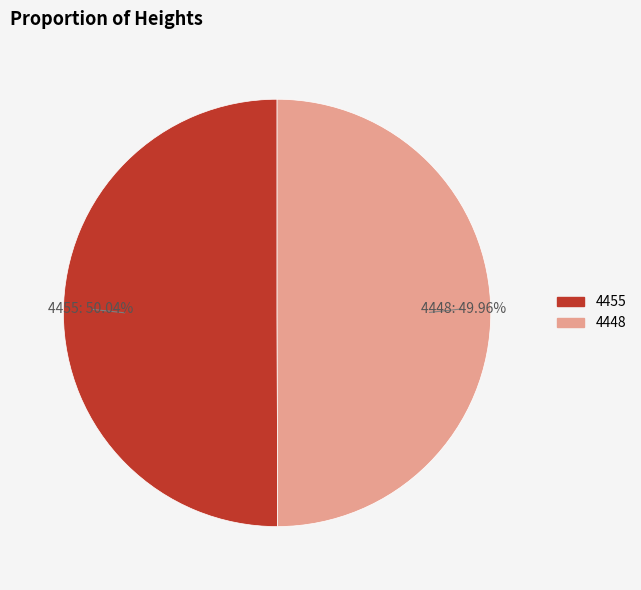

What percentage do 4448 and 4455 together represent?

100.0%